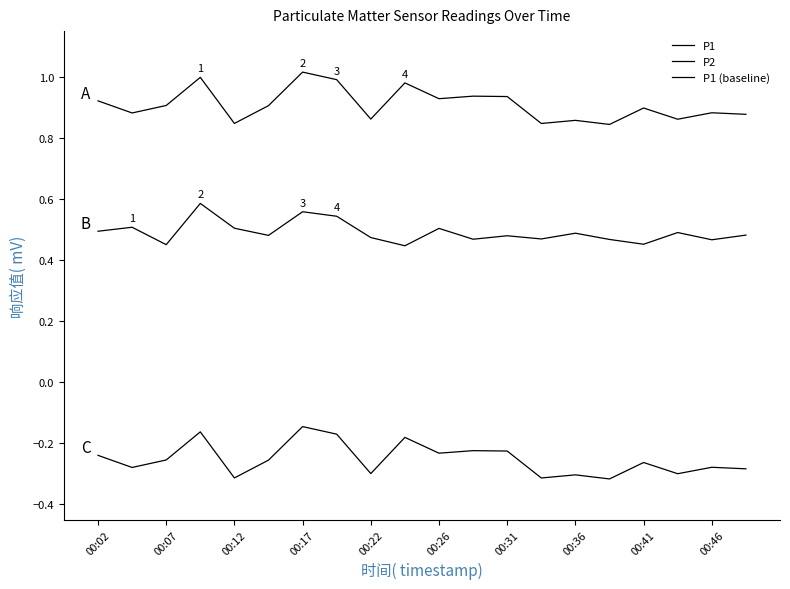

Rank the series by their average value, from lowest to highest.

P1 (baseline), P2, P1